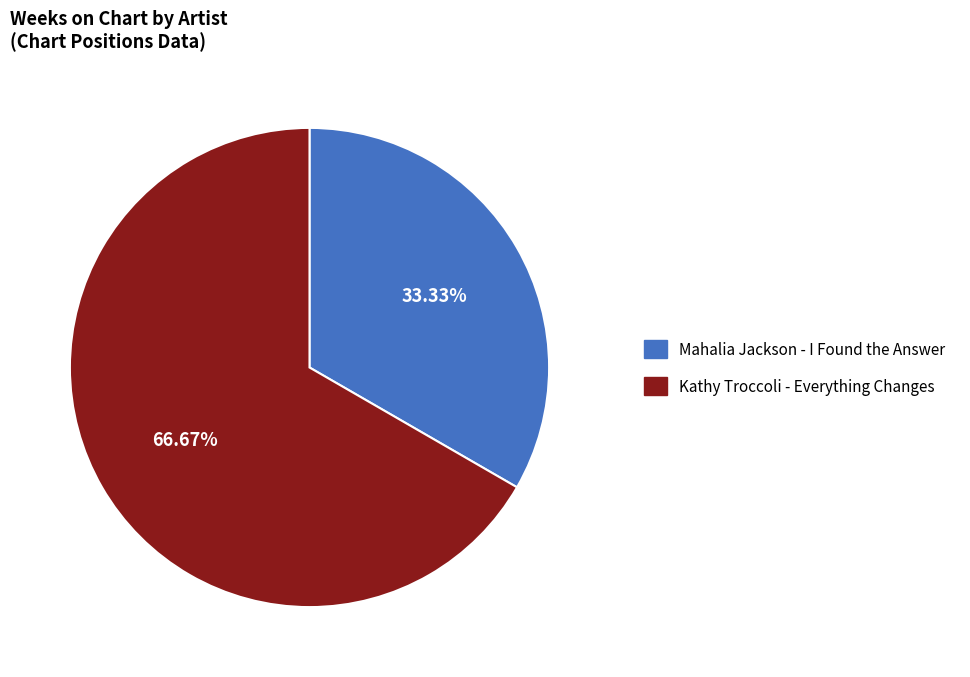

Do Mahalia Jackson - I Found the Answer and Kathy Troccoli - Everything Changes together represent more than half of the pie?

Yes